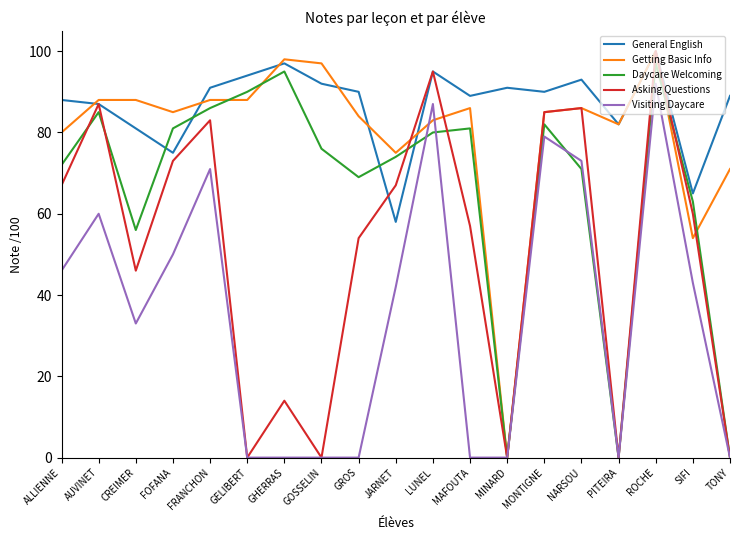

How many interior local valleys does the Daycare Welcoming series have?

4